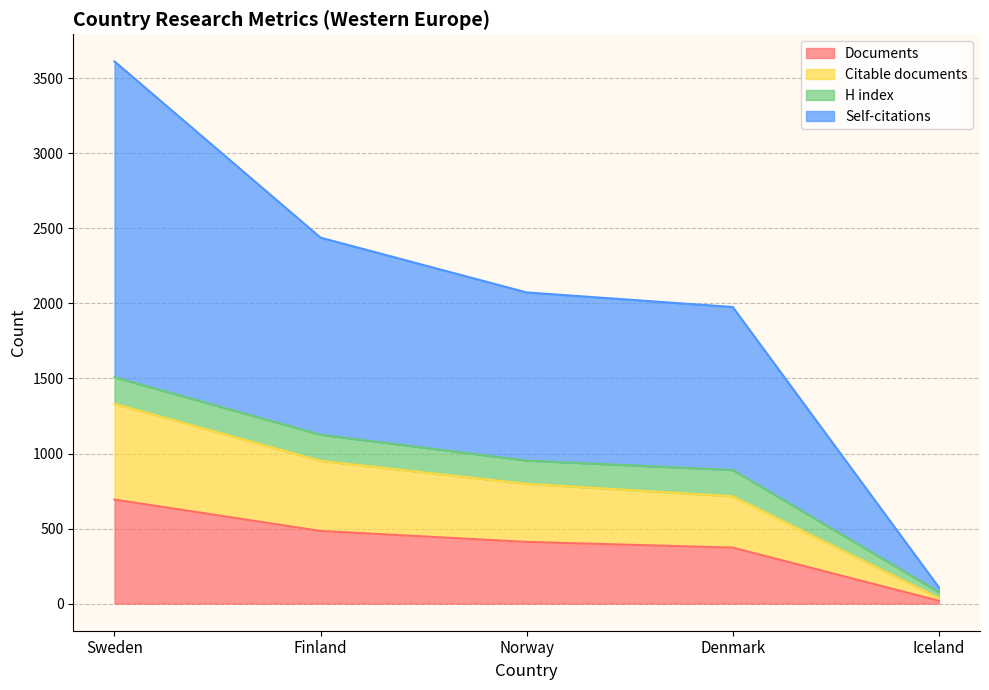

What is the value of the Documents point at the 3rd from the left?

411